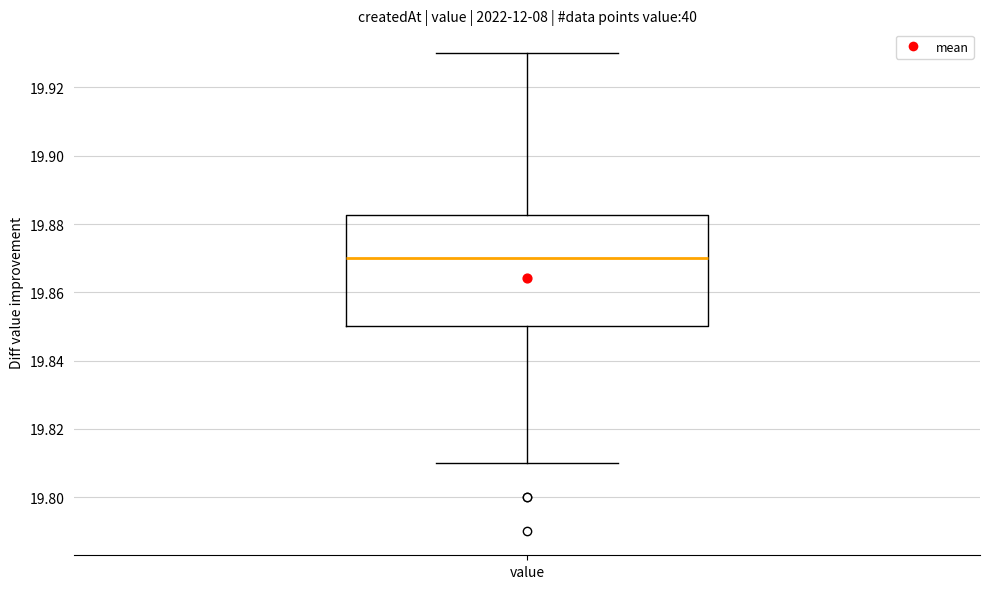

Where does the upper whisker of the box for value end on the y-axis? The values are not printed on the chart, so give them approximately, as read against the axis.

19.930